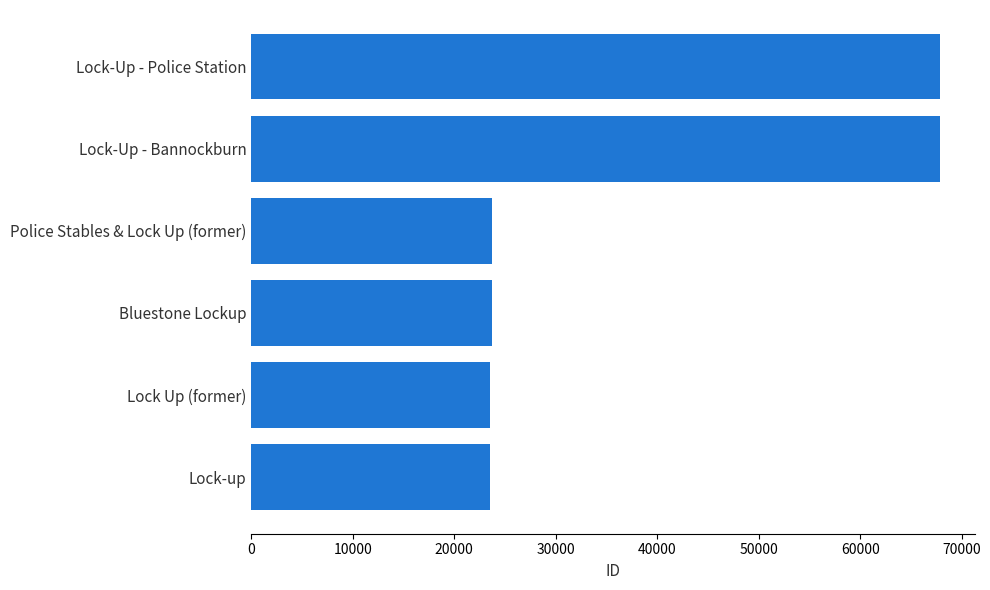

Where is the data nearest to the value 45698?

Police Stables & Lock Up (former)